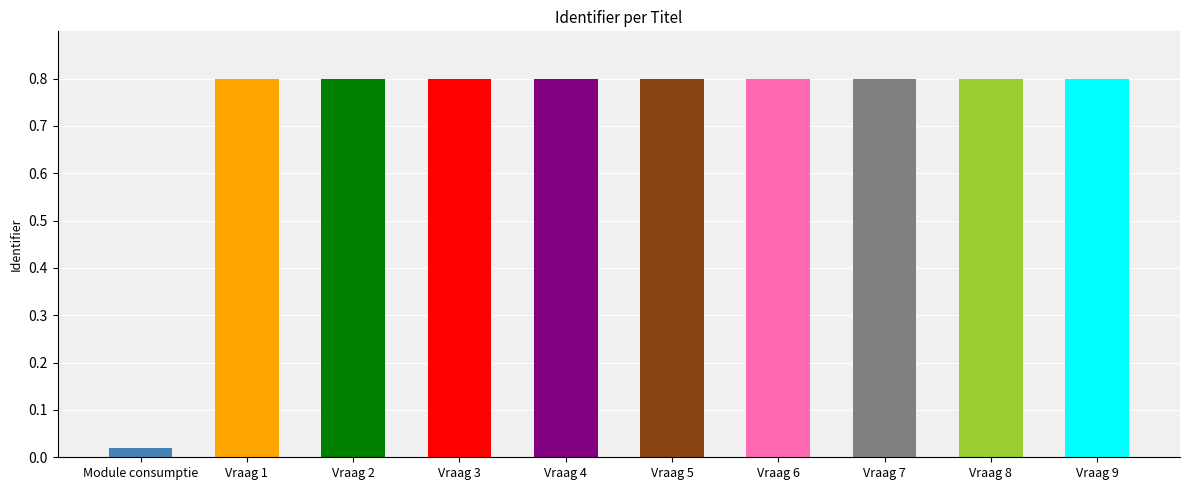

The value at Vraag 3 is 0.8. True or false?

True